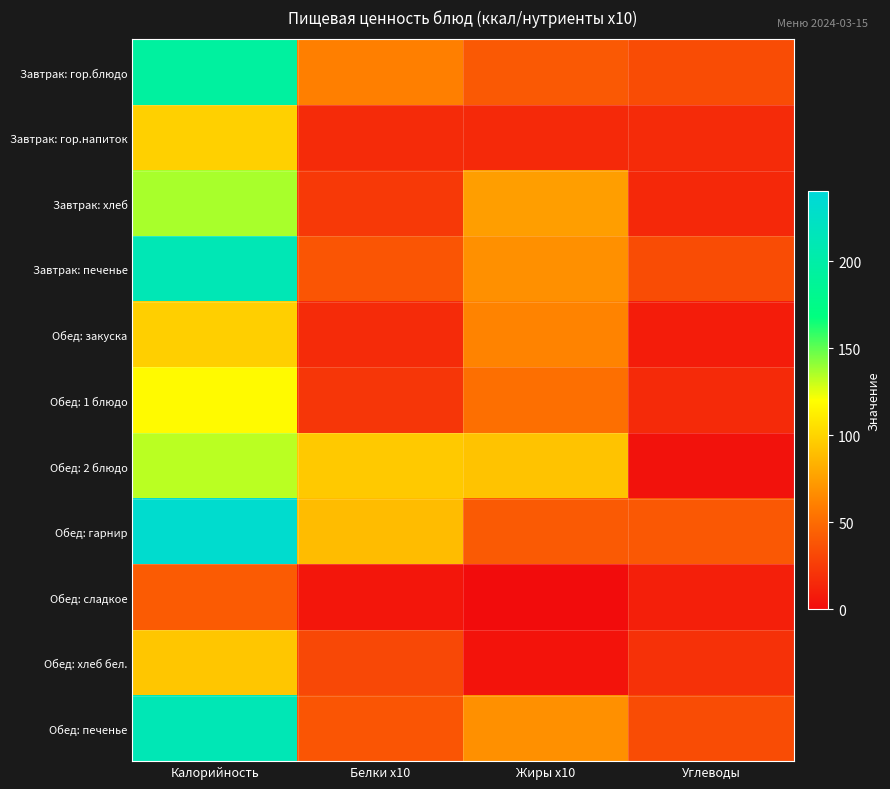

Reading left to right, list all the values displayed in this chart.

Завтрак: гор.блюдо: Калорийность=194.0	Белки x10=60.2	Жиры x10=40.5	Углеводы=33.4
Завтрак: гор.напиток: Калорийность=98.0	Белки x10=16.0	Жиры x10=15.4	Углеводы=16.4
Завтрак: хлеб: Калорийность=136.0	Белки x10=23.6	Жиры x10=74.9	Углеводы=14.9
Завтрак: печенье: Калорийность=211.0	Белки x10=38.0	Жиры x10=68.0	Углеводы=33.7
Обед: закуска: Калорийность=97.9	Белки x10=16.2	Жиры x10=62.0	Углеводы=8.9
Обед: 1 блюдо: Калорийность=117.9	Белки x10=22.0	Жиры x10=52.0	Углеводы=15.6
Обед: 2 блюдо: Калорийность=132.7	Белки x10=94.7	Жиры x10=92.0	Углеводы=3.0
Обед: гарнир: Калорийность=231.9	Белки x10=89.0	Жиры x10=41.0	Углеводы=39.8
Обед: сладкое: Калорийность=41.6	Белки x10=5.3	Жиры x10=0.0	Углеводы=9.9
Обед: хлеб бел.: Калорийность=93.5	Белки x10=31.6	Жиры x10=4.0	Углеводы=19.3
Обед: печенье: Калорийность=211.0	Белки x10=38.0	Жиры x10=68.0	Углеводы=33.7